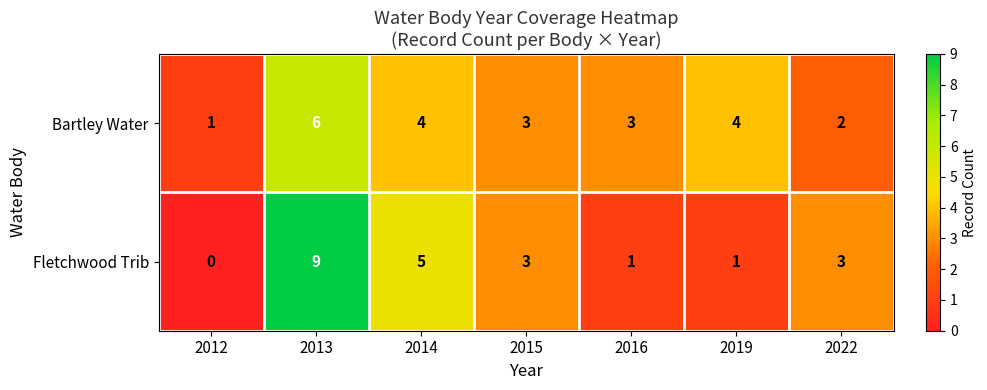

Which category has the lowest value across all series?

2012